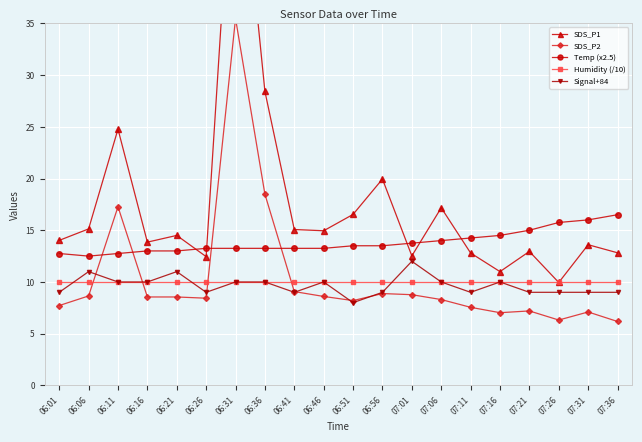

Which series has the widest spread of values?

SDS_P1